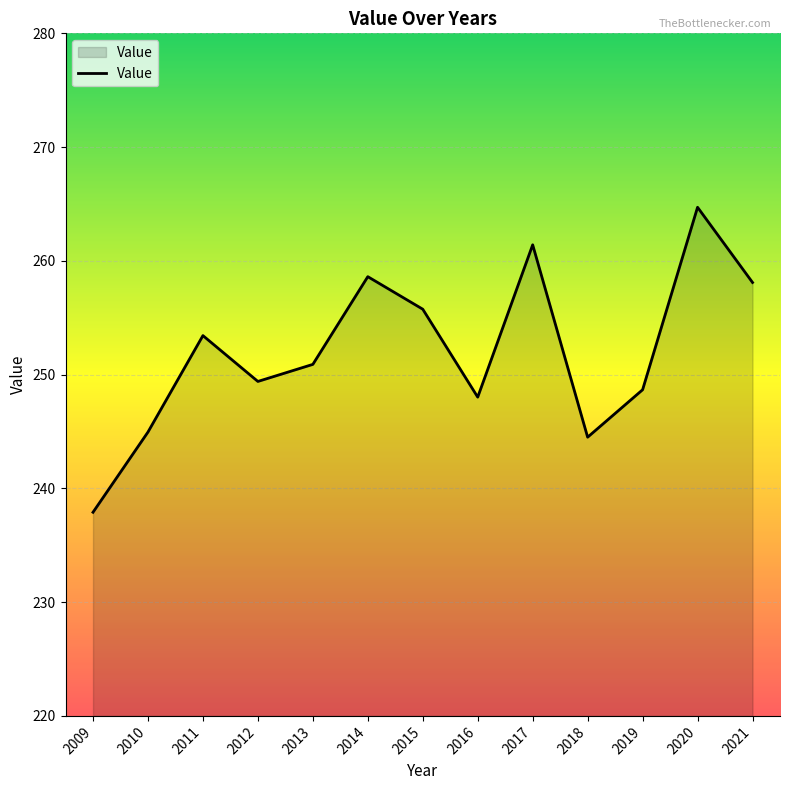

What is the smallest value displayed?

237.9